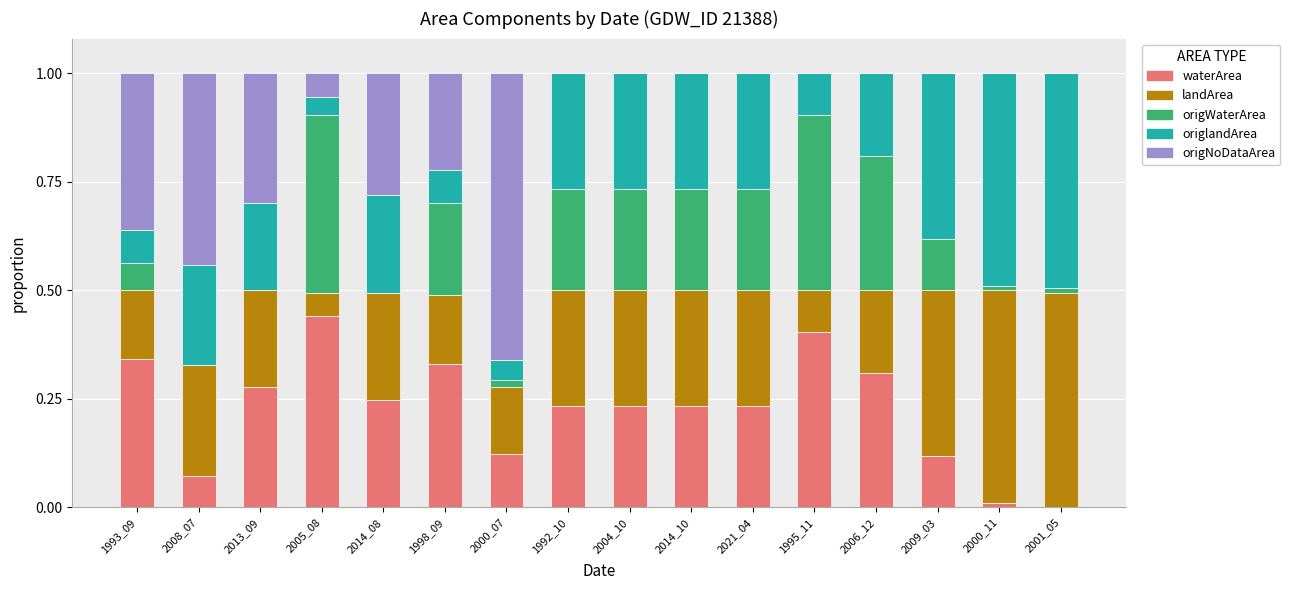

What is the total value across all series at 2008_07?

1.0